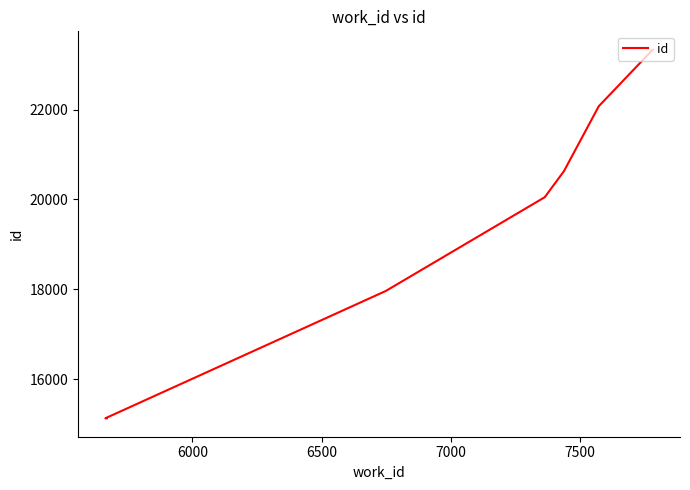

Reading left to right, transcribe all the data shown in this chart.

15136	15137	17967	20053	20056	20633	20634	22068	22070	23328